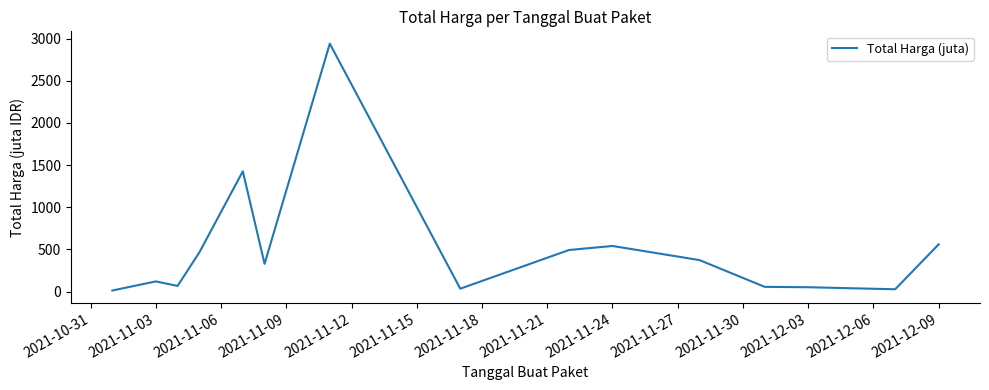

How many lines are shown in the chart?

1